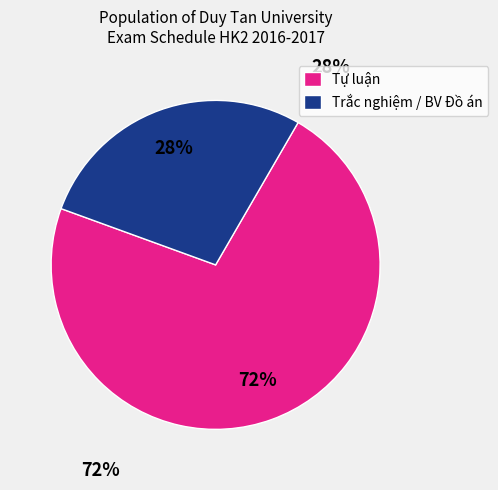

Between Tự luận and Trắc nghiệm / BV Đồ án, which is larger?

Tự luận